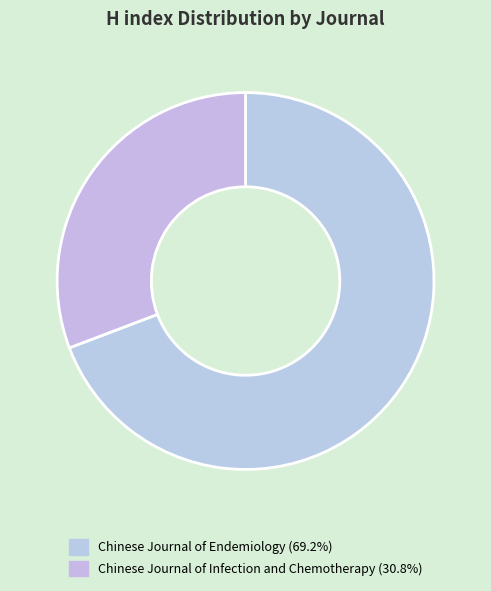

How many slices are in this pie chart?

2